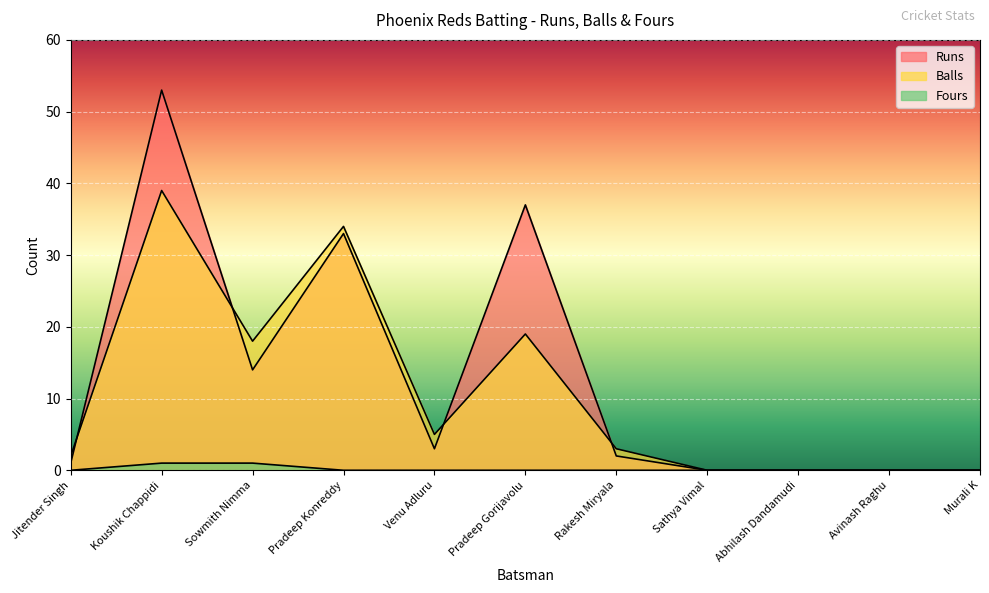

True or false: Runs has a value of 0 at Sathya Vimal.

True